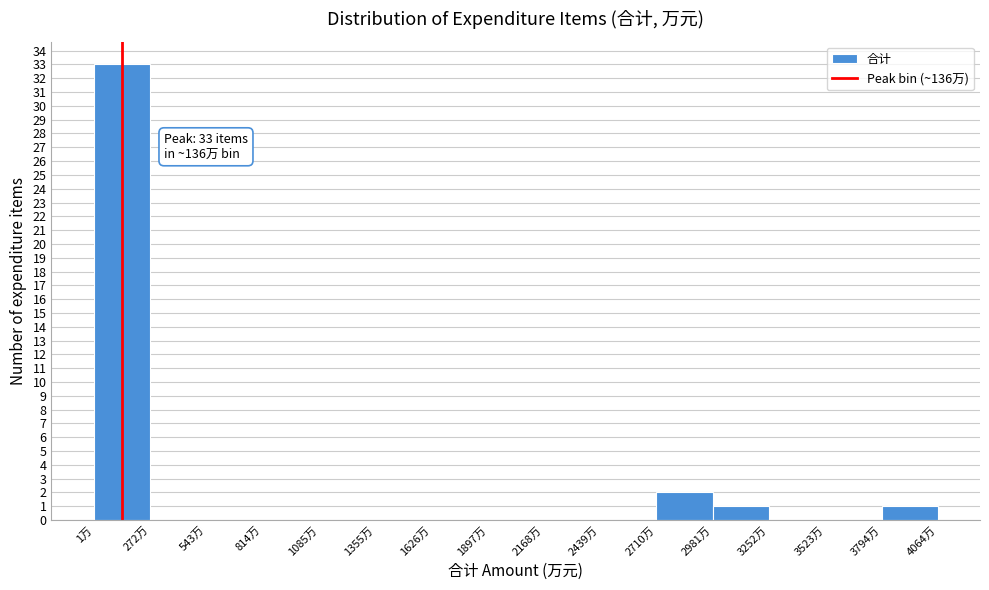

Over which range of the x-axis is the bar tallest?

0 to 250